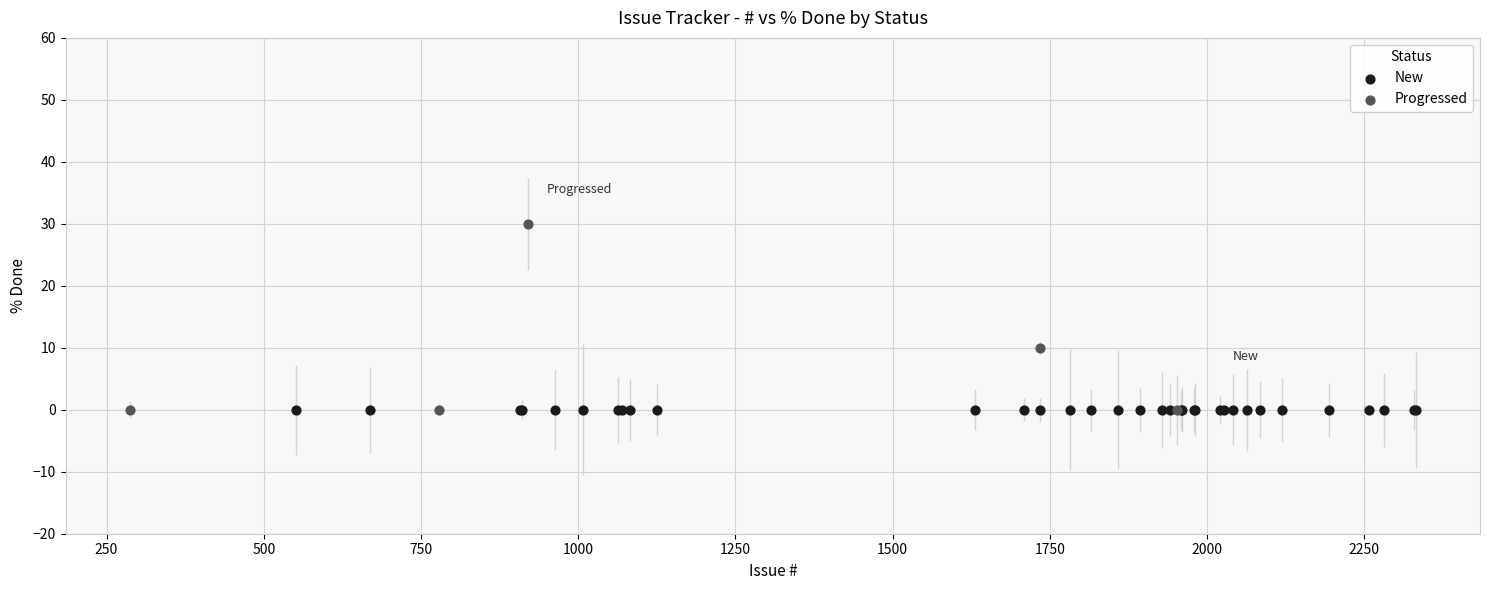

Which series reaches the maximum Y coordinate?

Progressed